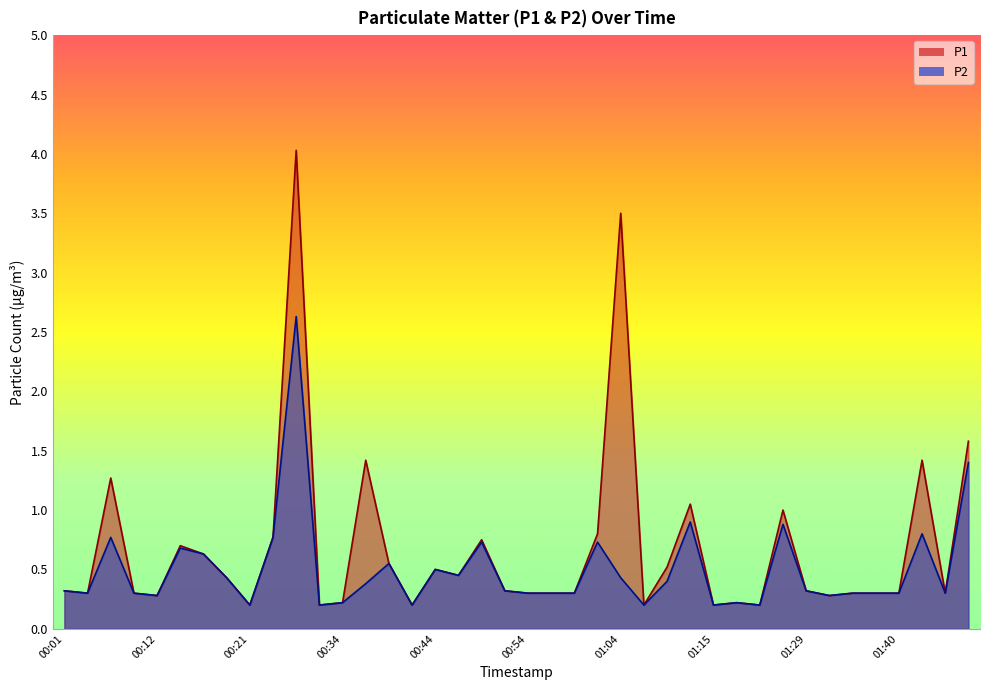

At 01:47, list the series in order from largest to smallest.

P1, P2